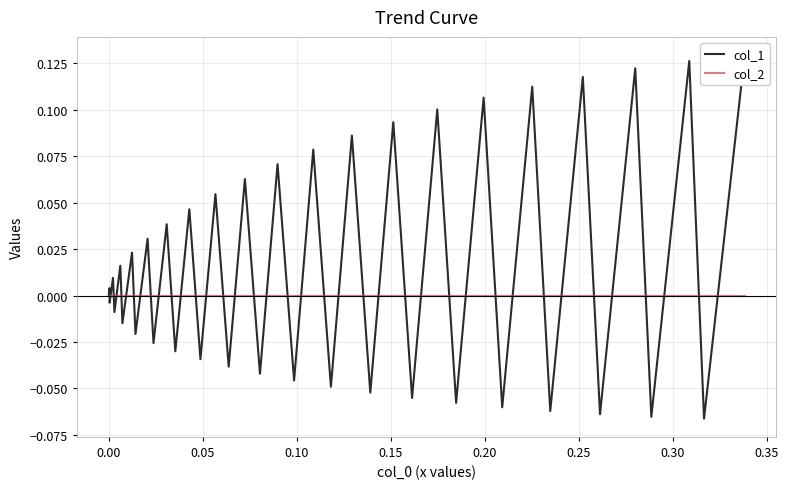

What is the smallest value displayed?

-0.1